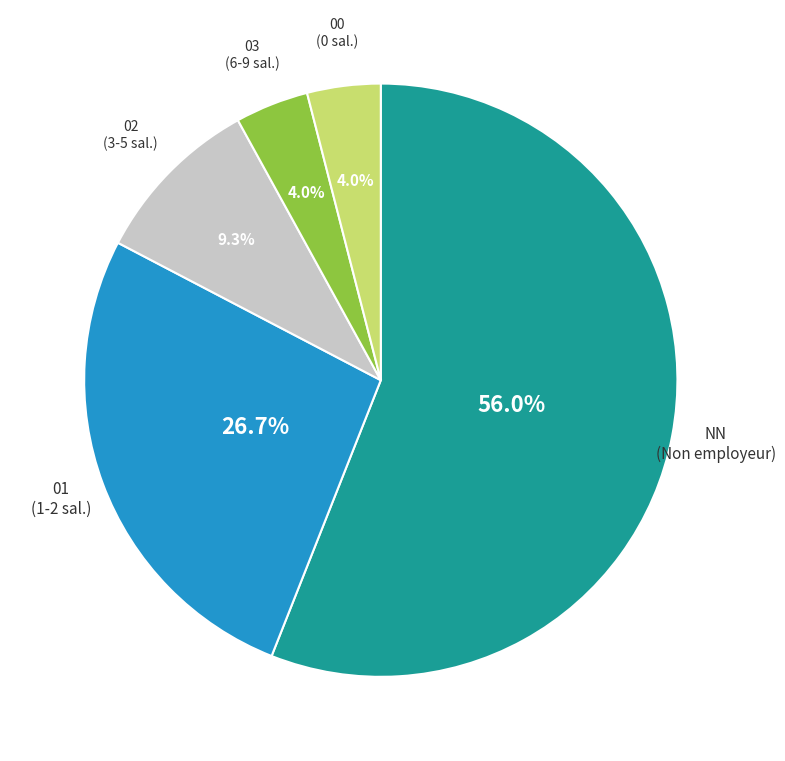

Between NN and 02, which is larger?

NN